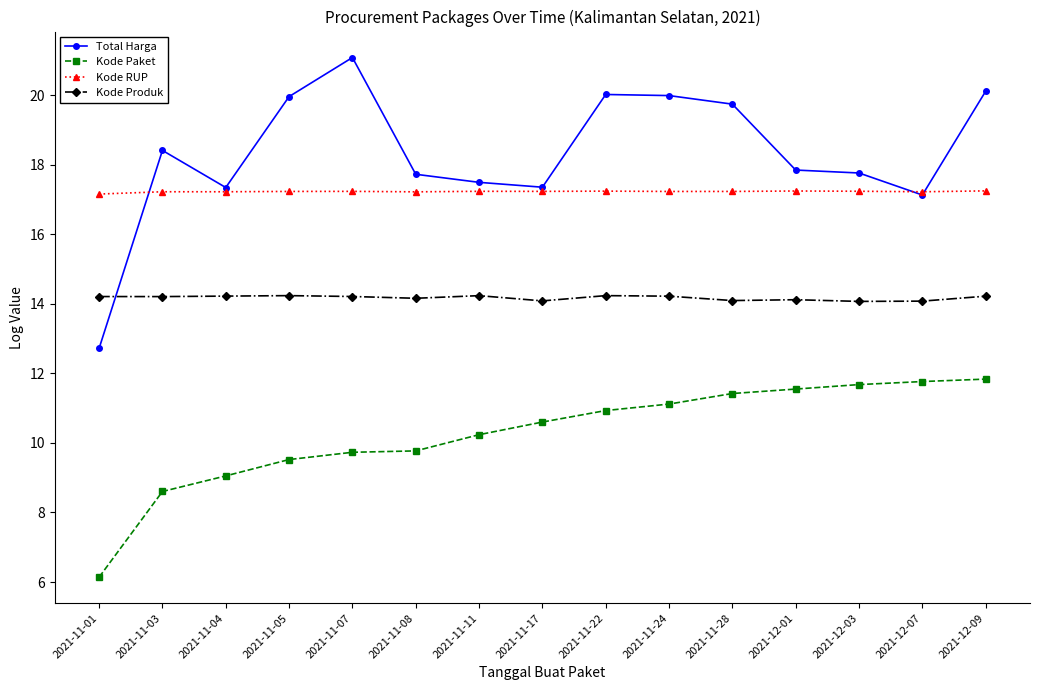

Which series has the widest spread of values?

Total Harga